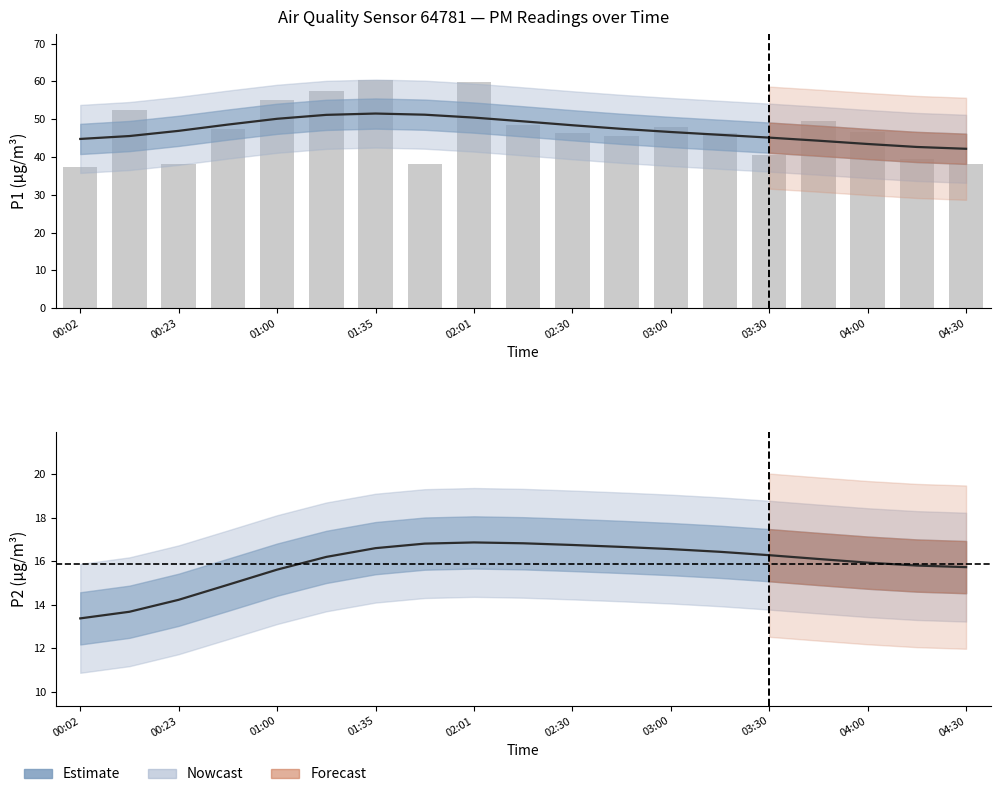

Reading left to right, list all the values displayed in this chart.

P1 Estimate: 44.8	45.6	46.9	48.6	50.1	51.2	51.5	51.2	50.4	49.4	48.4	47.5	46.6	45.9	45.1	44.3	43.5	42.7	42.2
P2 Estimate: 13.4	13.7	14.2	14.9	15.6	16.2	16.6	16.8	16.9	16.8	16.7	16.7	16.6	16.4	16.3	16.1	15.9	15.8	15.7